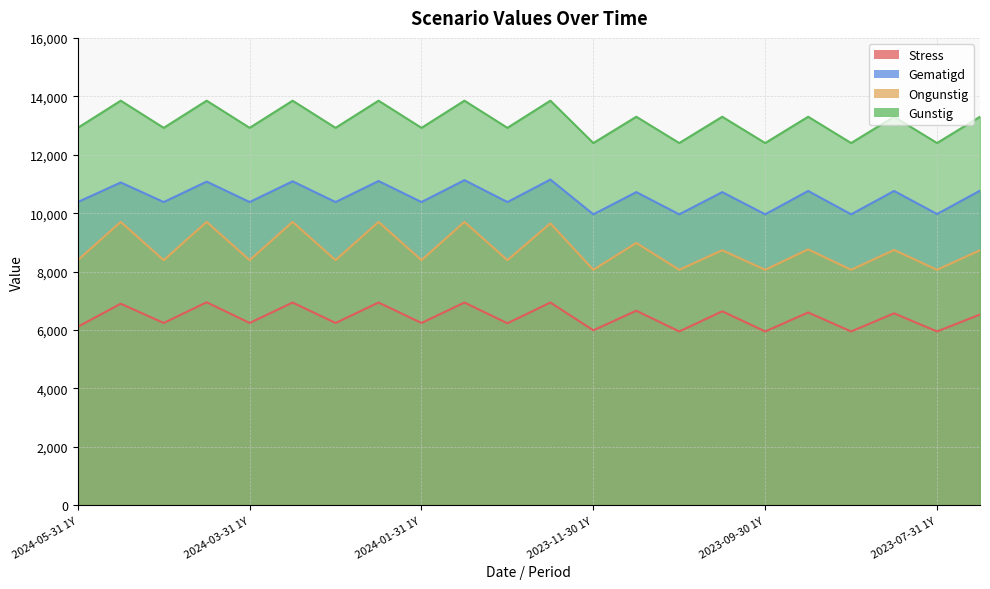

Rank the categories by Gunstig value from lowest to highest.

2023-11-30 1Y, 2023-10-31 1Y, 2023-09-30 1Y, 2023-08-31 1Y, 2023-07-31 1Y, 2024-05-31 1Y, 2024-04-30 1Y, 2024-03-31 1Y, 2024-02-29 1Y, 2024-01-31 1Y, 2023-12-31 1Y, 2023-11-30 RHP, 2023-10-31 RHP, 2023-09-30 RHP, 2023-08-31 RHP, 2023-07-31 RHP, 2024-05-31 RHP, 2024-04-30 RHP, 2024-03-31 RHP, 2024-02-29 RHP, 2024-01-31 RHP, 2023-12-31 RHP